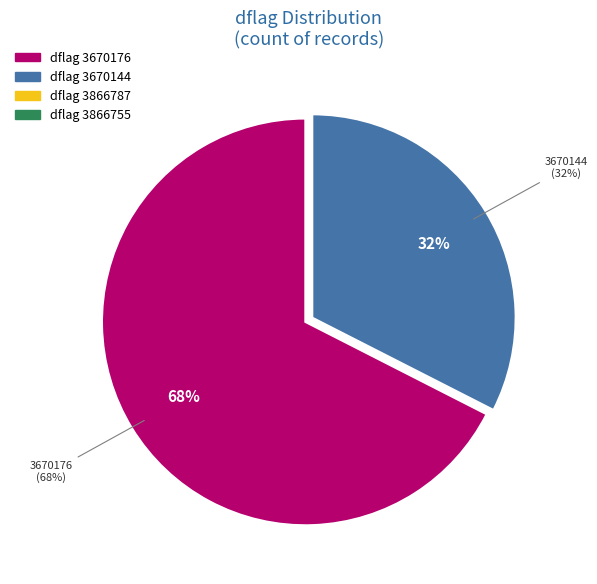

Does any single category account for the majority?

Yes